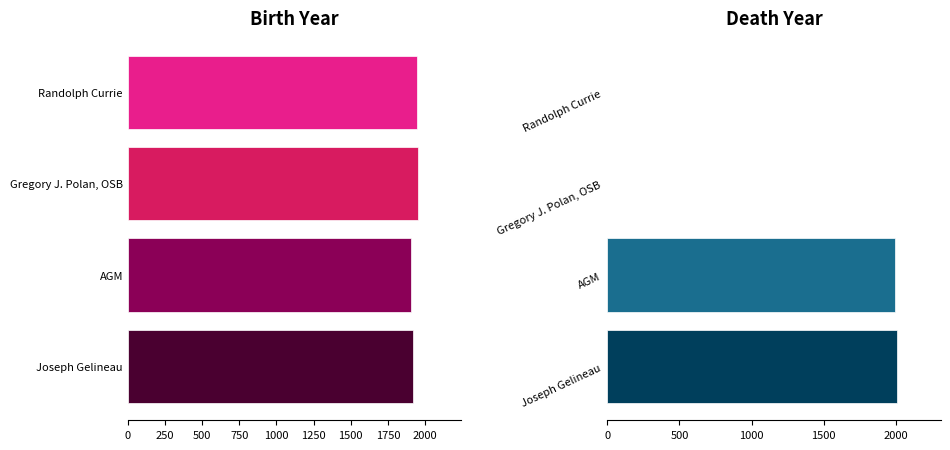

At Randolph Currie, list the series in order from smallest to largest.

deathYear, personYear